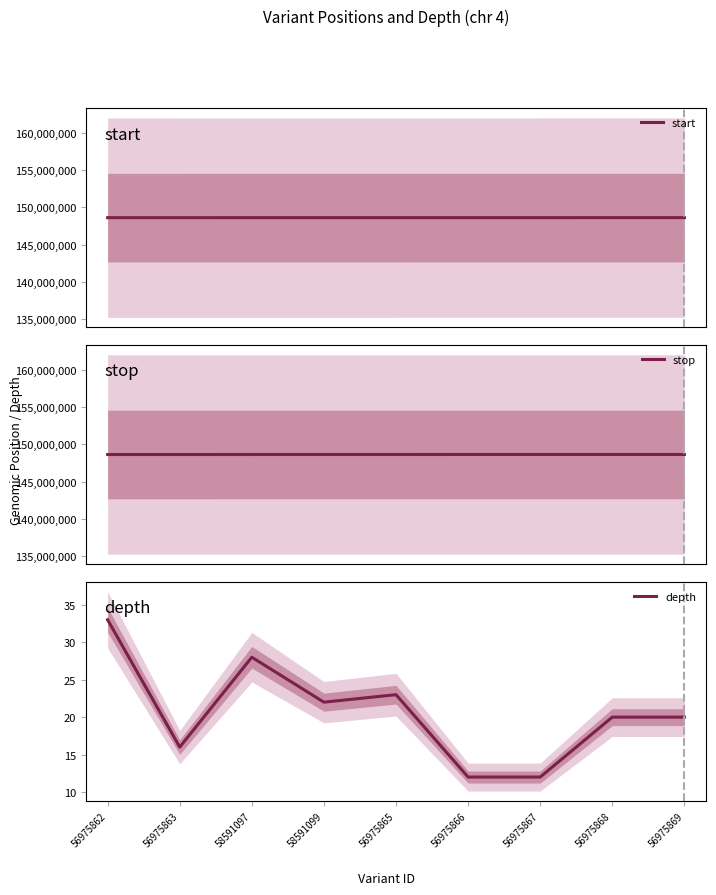

How many series are shown in this chart?

3